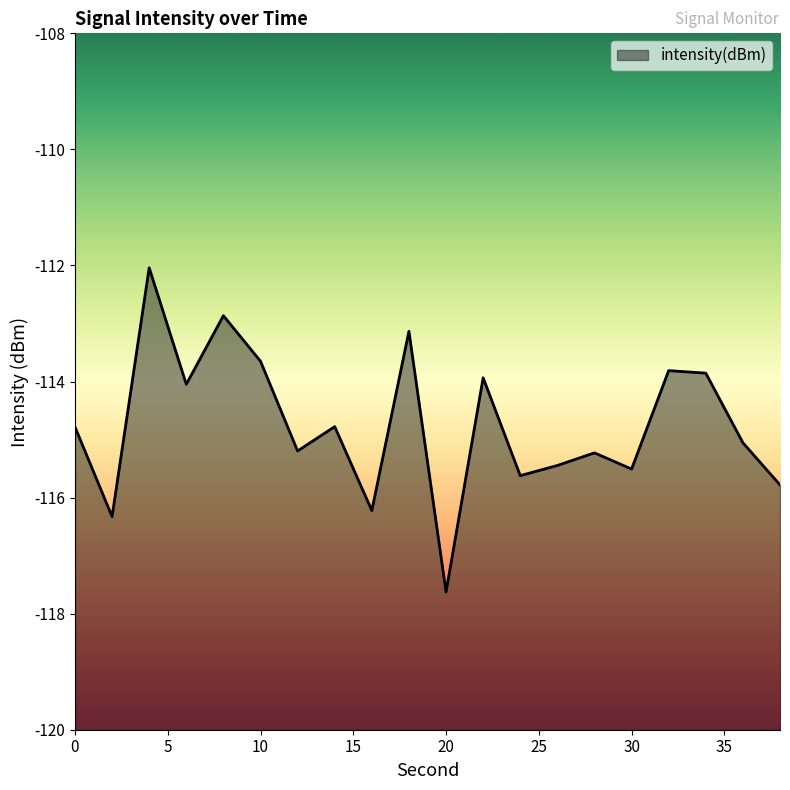

At which category does the chart reach its minimum across all series?

20